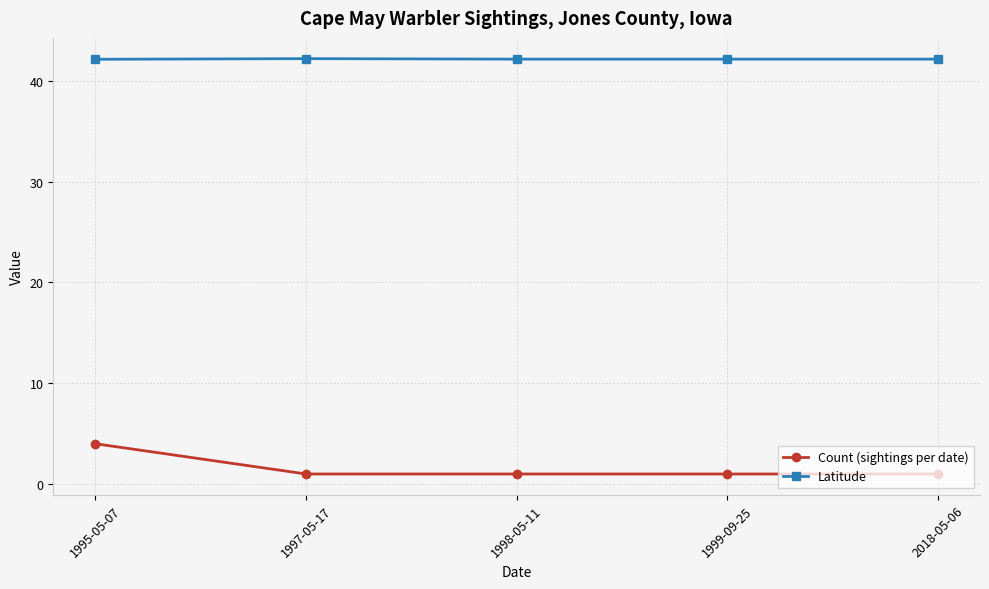

What is the difference between the maximum and minimum values in the Count (sightings per date) series?

3.0